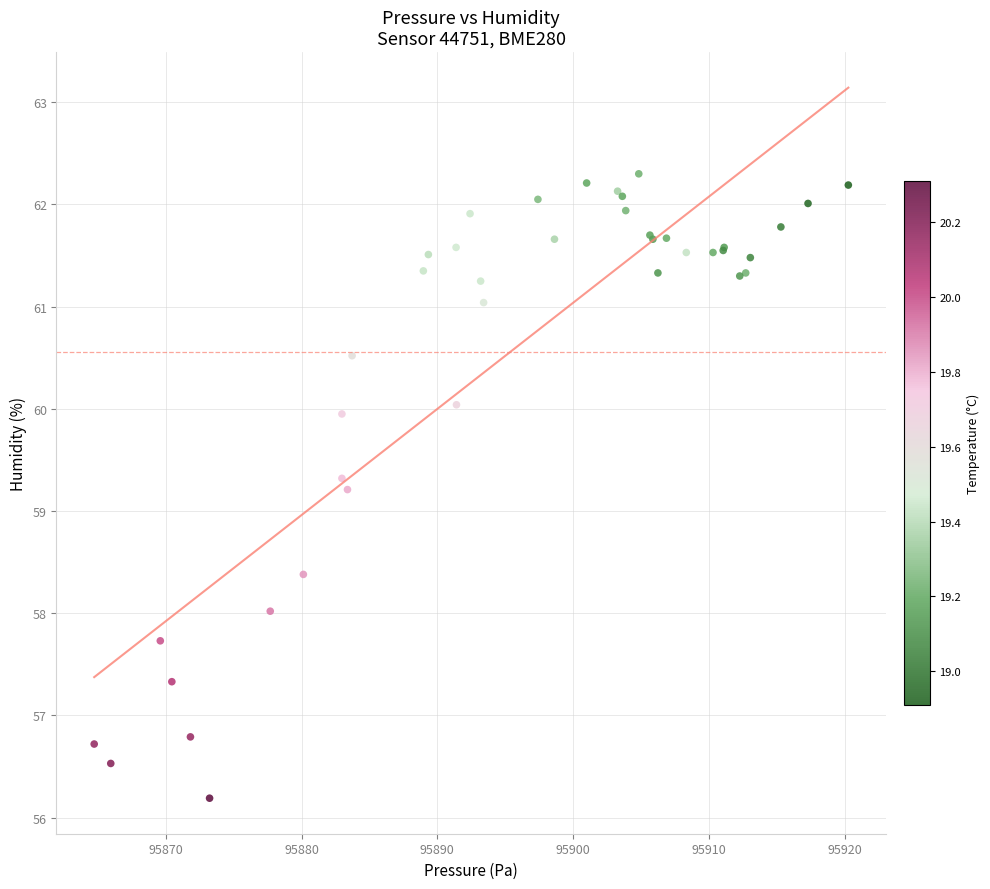

What Y value in the scatter plot is closest to 59?

59.2